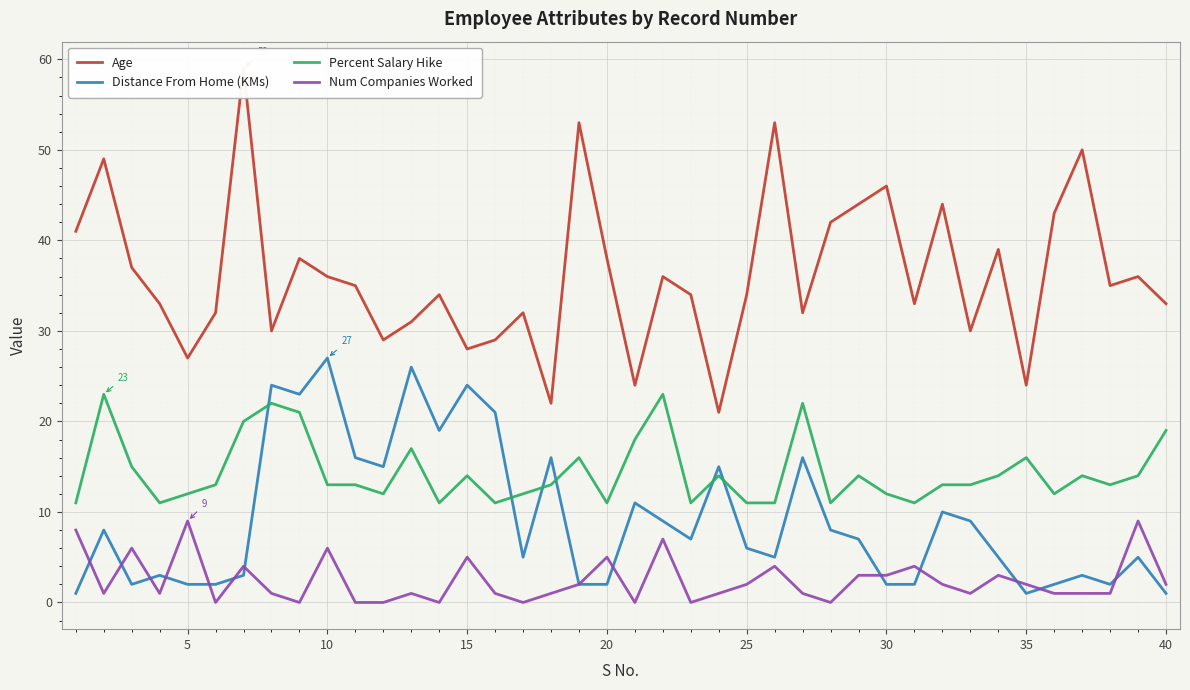

True or false: Percent Salary Hike and Num Companies Worked intersect in this chart.

False